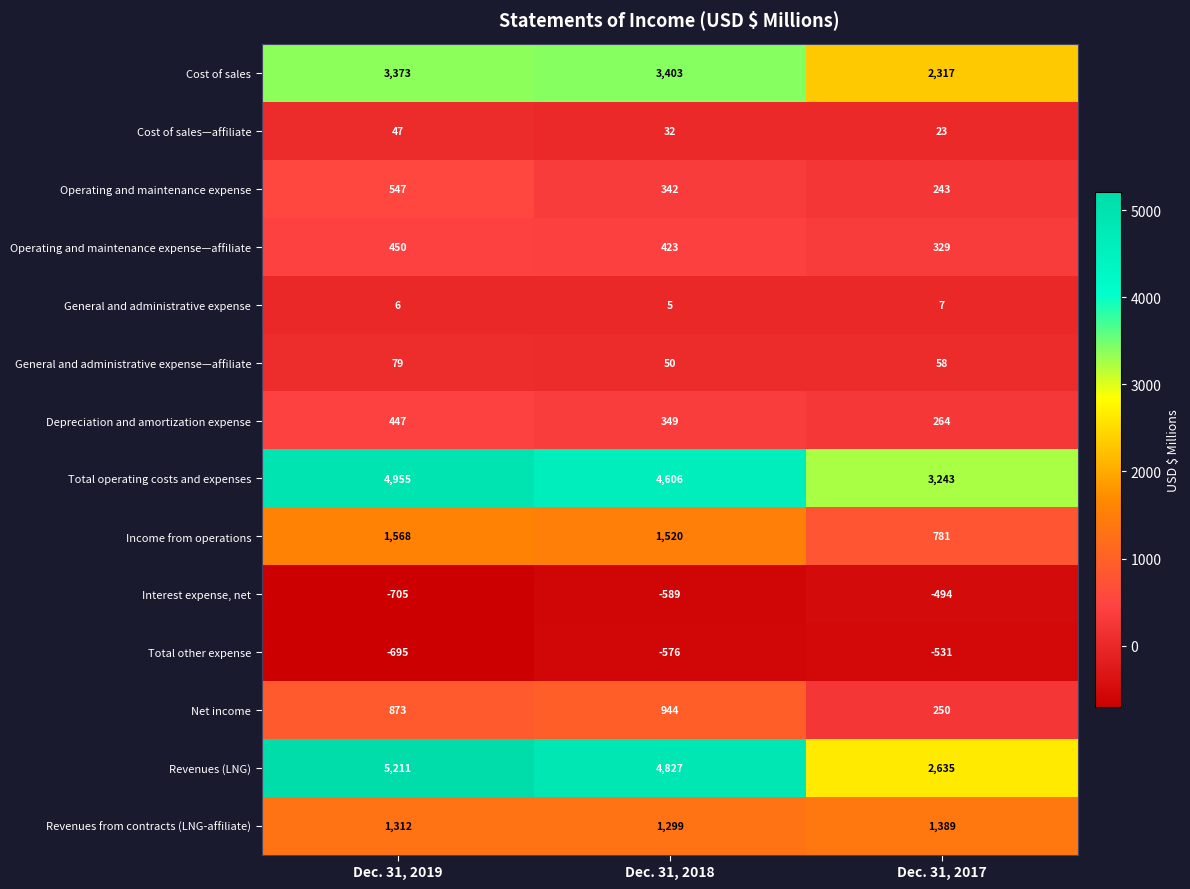

At which label does Revenues (LNG) first exceed 4827?

Dec. 31, 2019